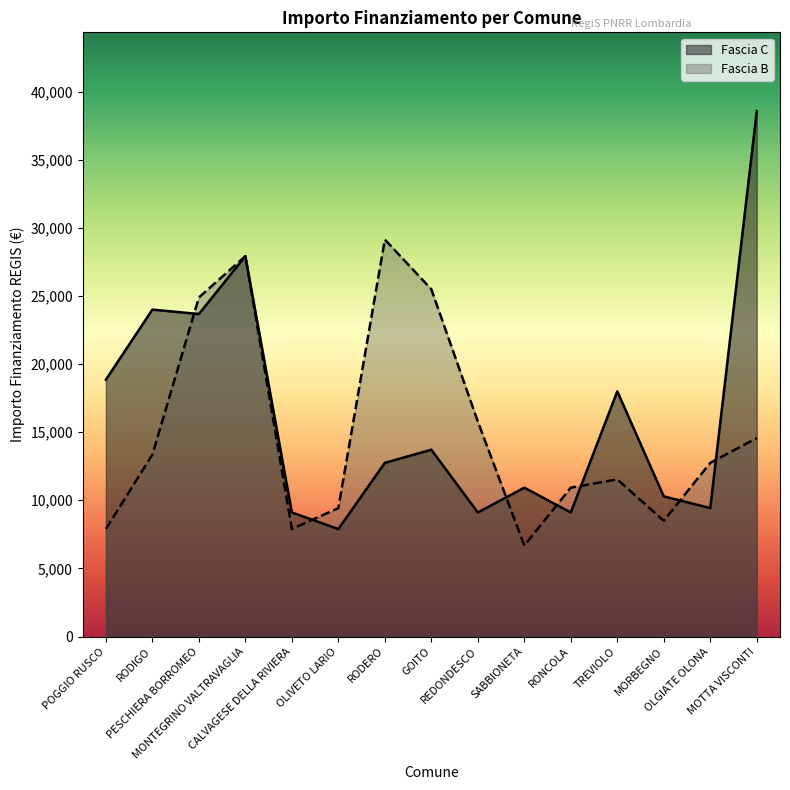

What is the approximate value of Fascia B at REDONDESCO?

15782